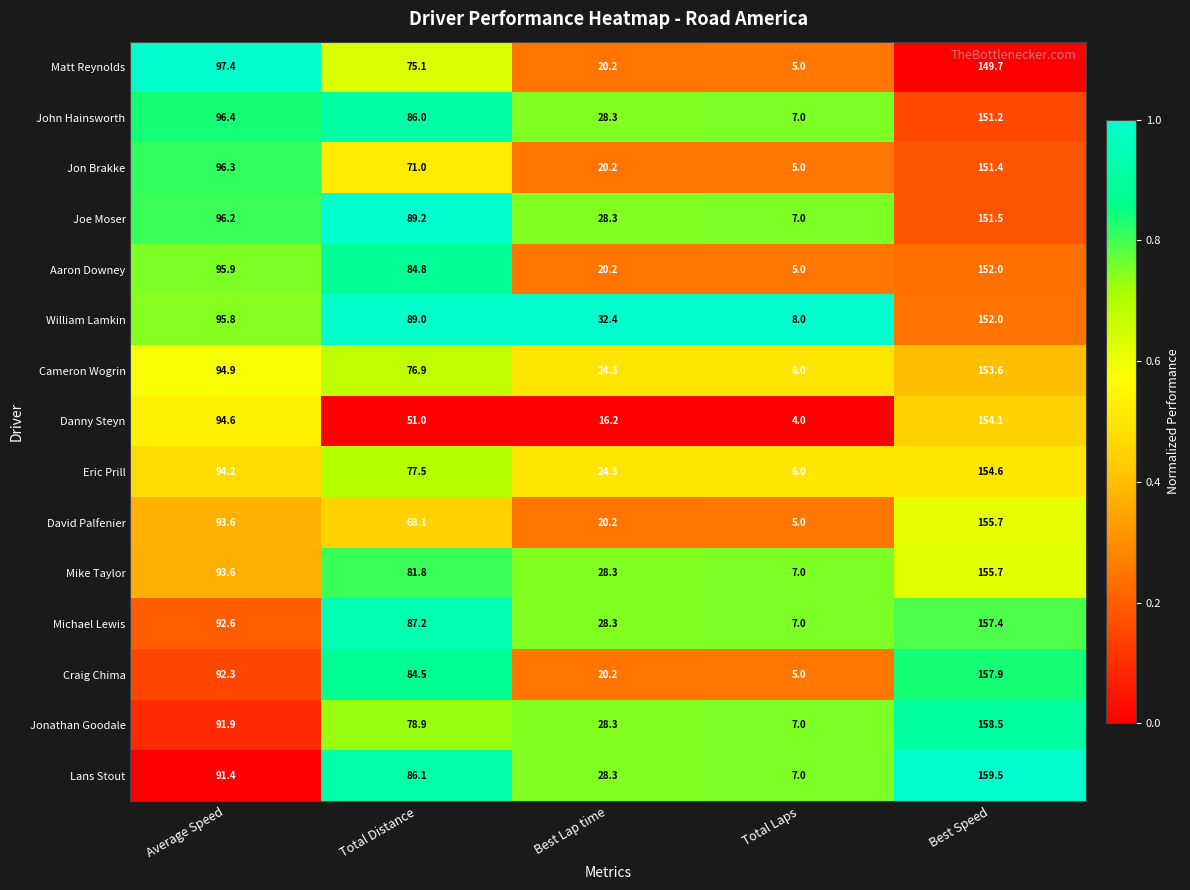

Which category has the lowest value in the Joe Moser series?

Total Laps